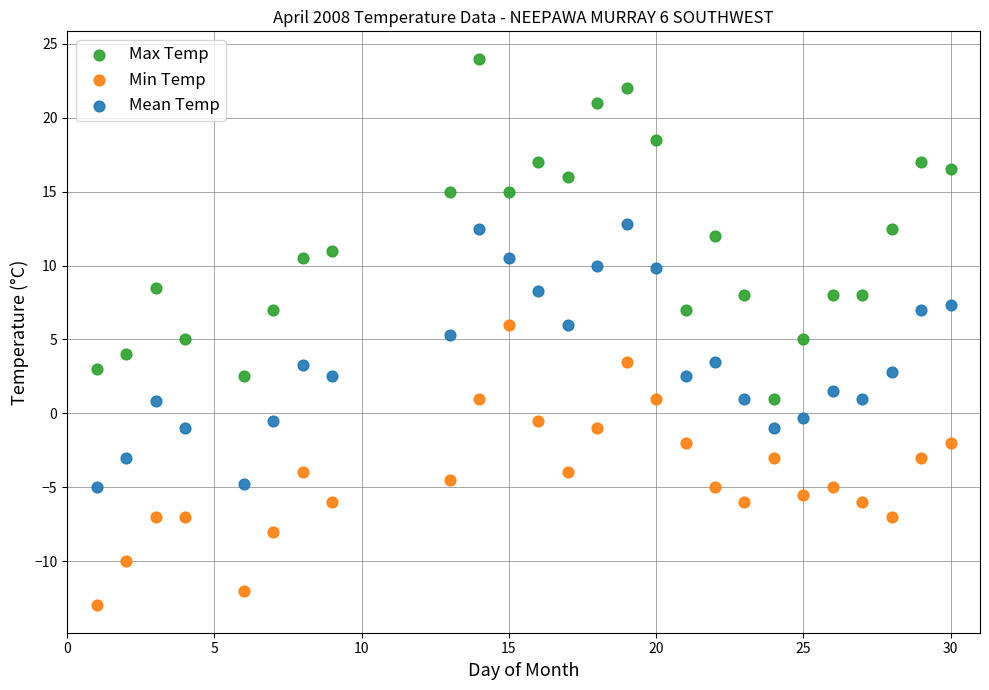

Which series reaches the maximum Y coordinate?

Max Temp